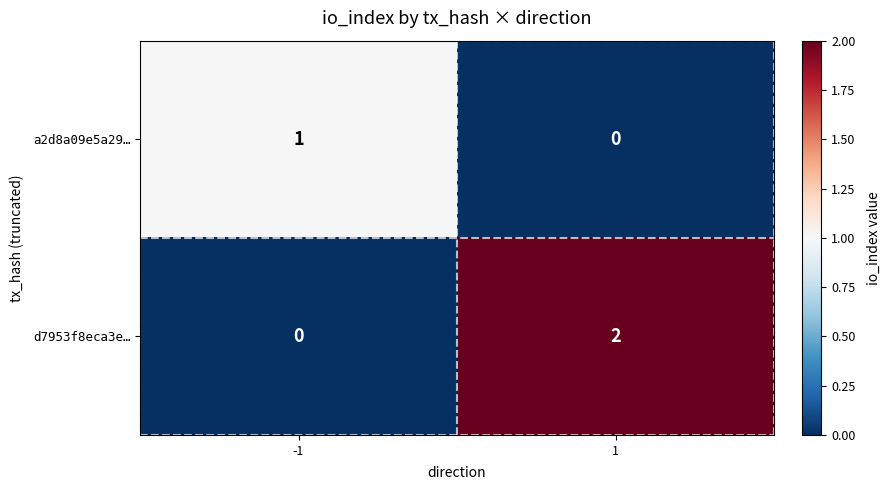

Reading left to right, transcribe all the data shown in this chart.

a2d8a09e5a29…: -1=1	1=0
d7953f8eca3e…: -1=0	1=2